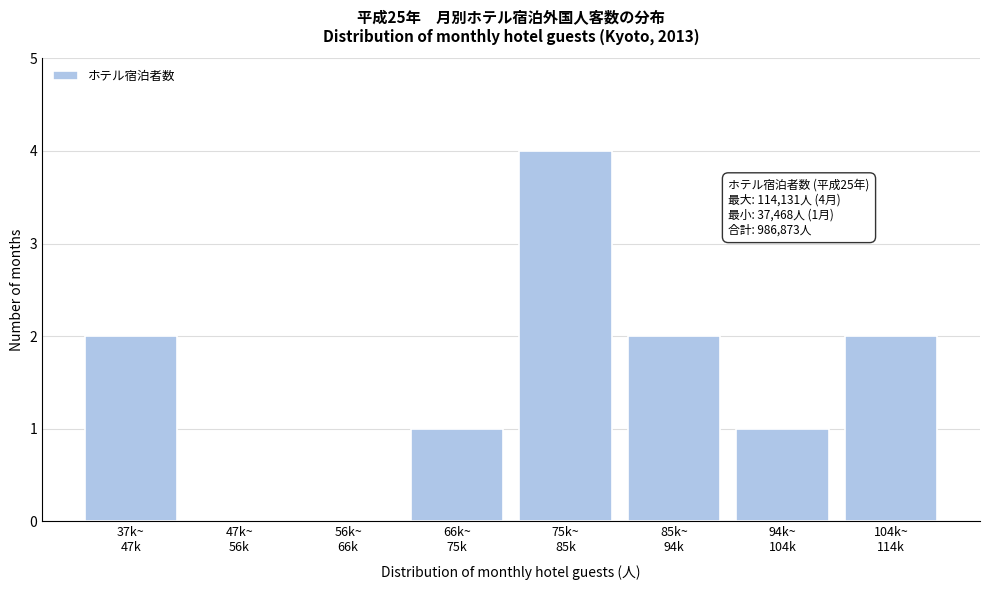

What is the sum of all values?

12